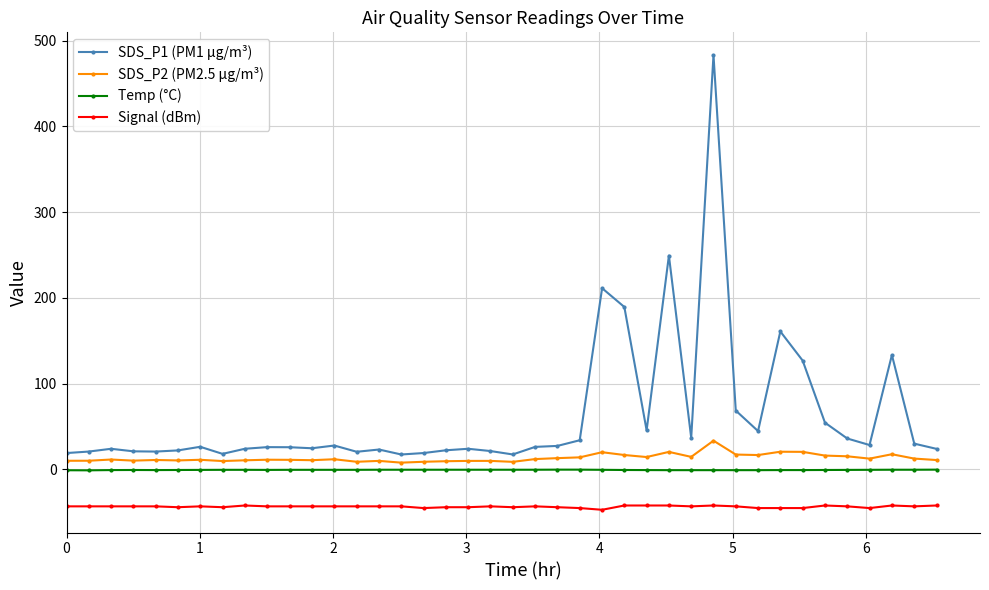

What is the value of the Signal (dBm) point at the 22nd from the left?

-43.0